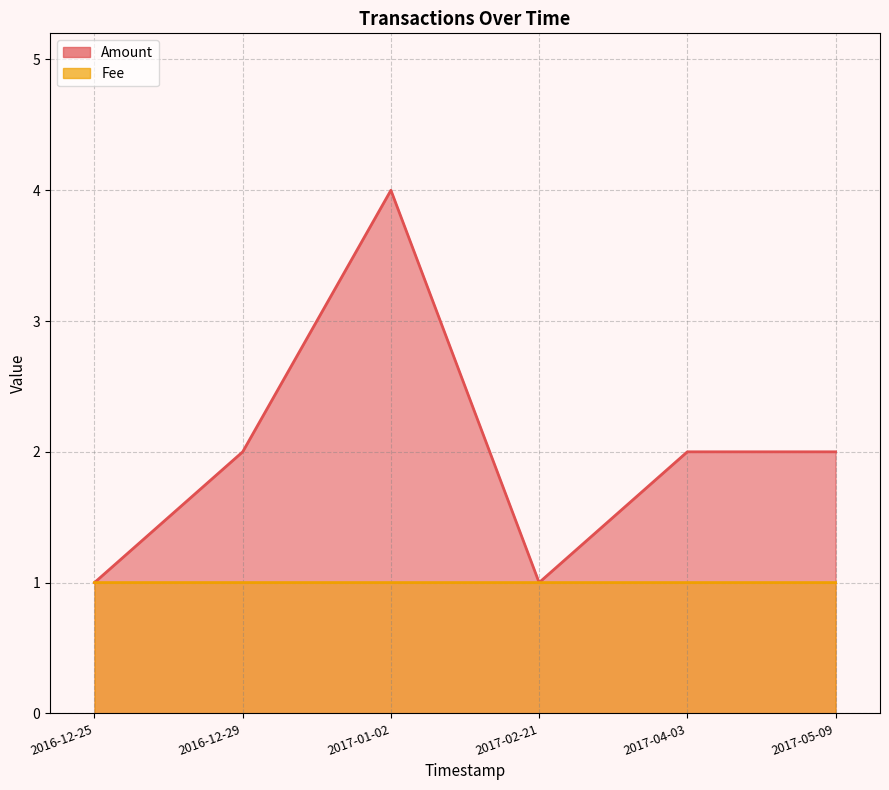

True or false: Amount has a value of 1.1 at 2017-04-03.

False